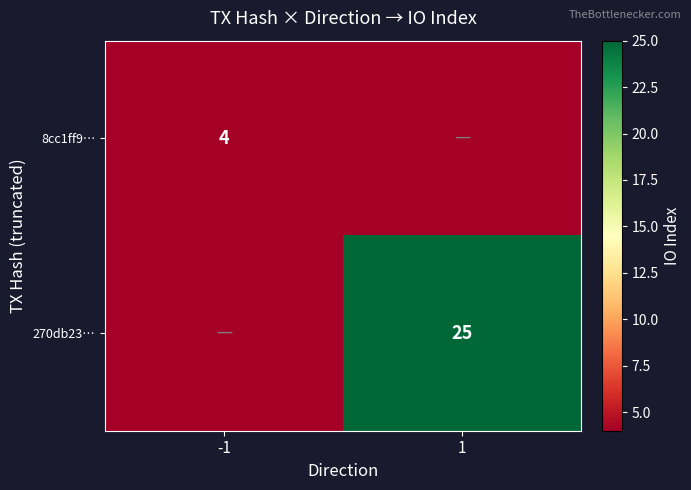

The value of 270db23… at 1 is 25. True or false?

True